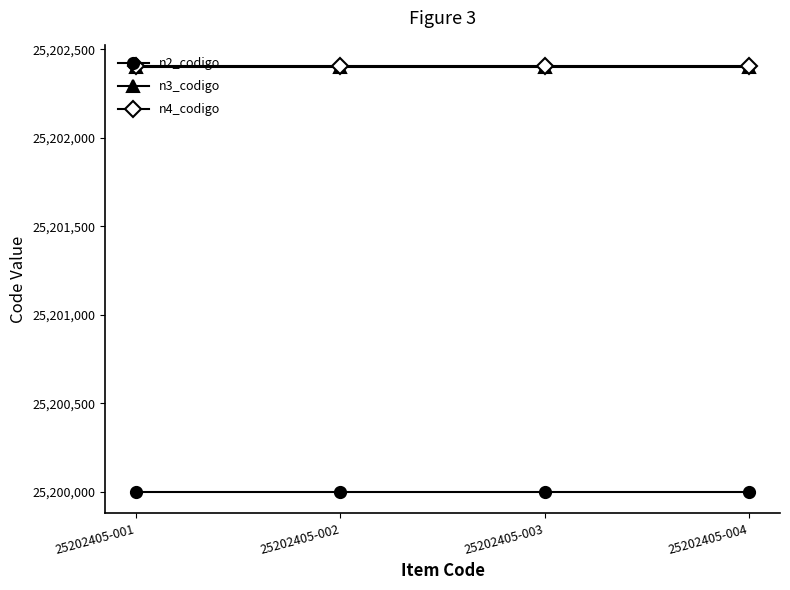

True or false: n4_codigo has more than 2 interior local peaks.

False